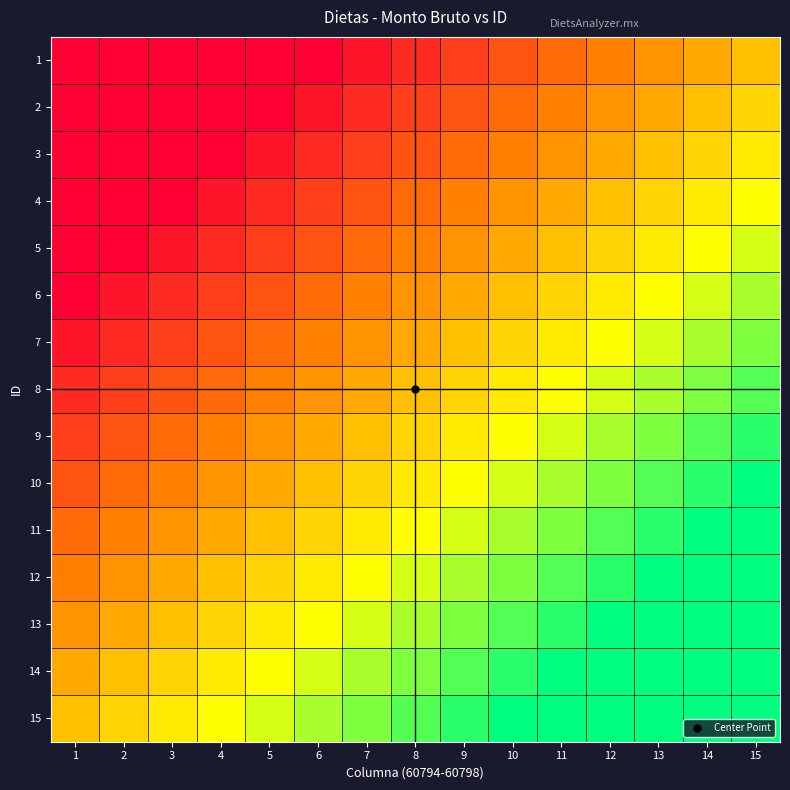

Which series changed the most between 2 and 11?

1